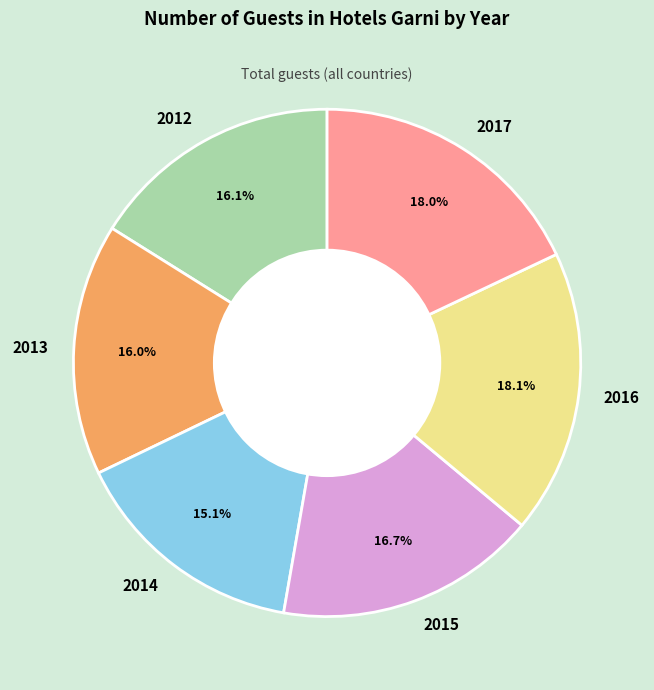

Is there a majority slice in this chart?

No